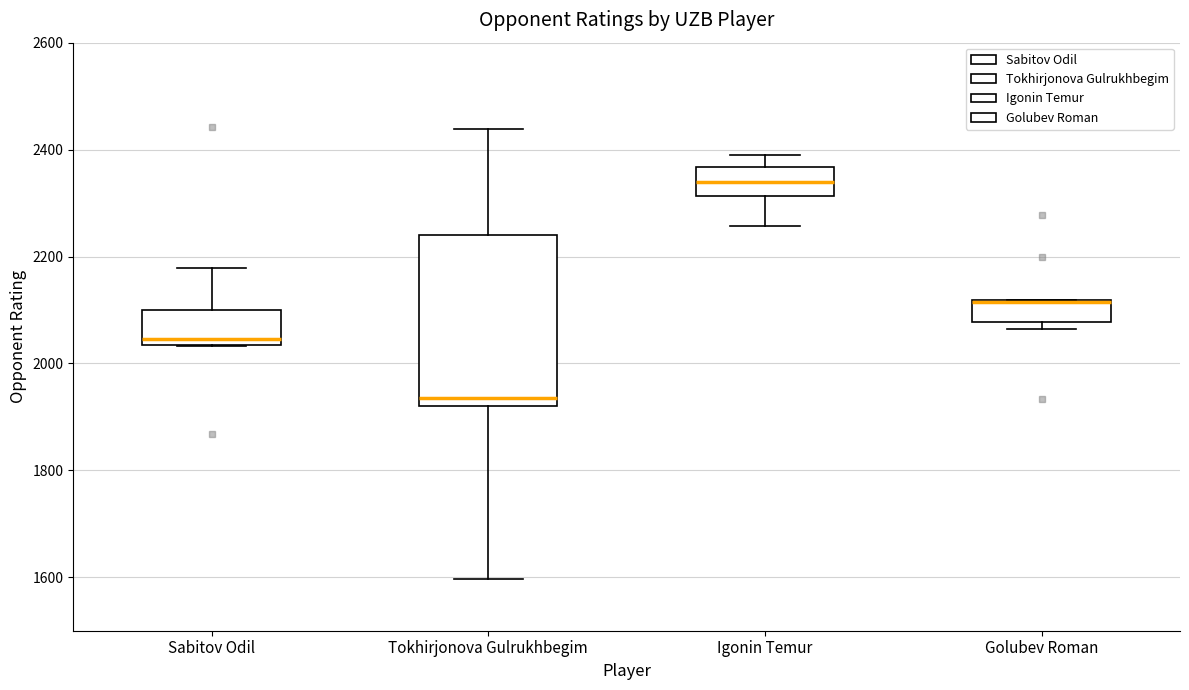

Reading left to right, transcribe this box plot: for each box, give where its median line is, the range the box spans, and where its two whiskers end, as read against the y-axis. The values are not printed on the chart, so give them approximately, as read against the axis.

Sabitov Odil: median 2040 (just above the box's lower edge), box 2040 to 2100, whiskers 2040 to 2180
Tokhirjonova Gulrukhbegim: median 1940, box 1920 to 2240, whiskers 1600 to 2440
Igonin Temur: median 2340, box 2320 to 2360, whiskers 2260 to 2400
Golubev Roman: median 2120, box 2080 to 2120, whiskers 2060 to 2120